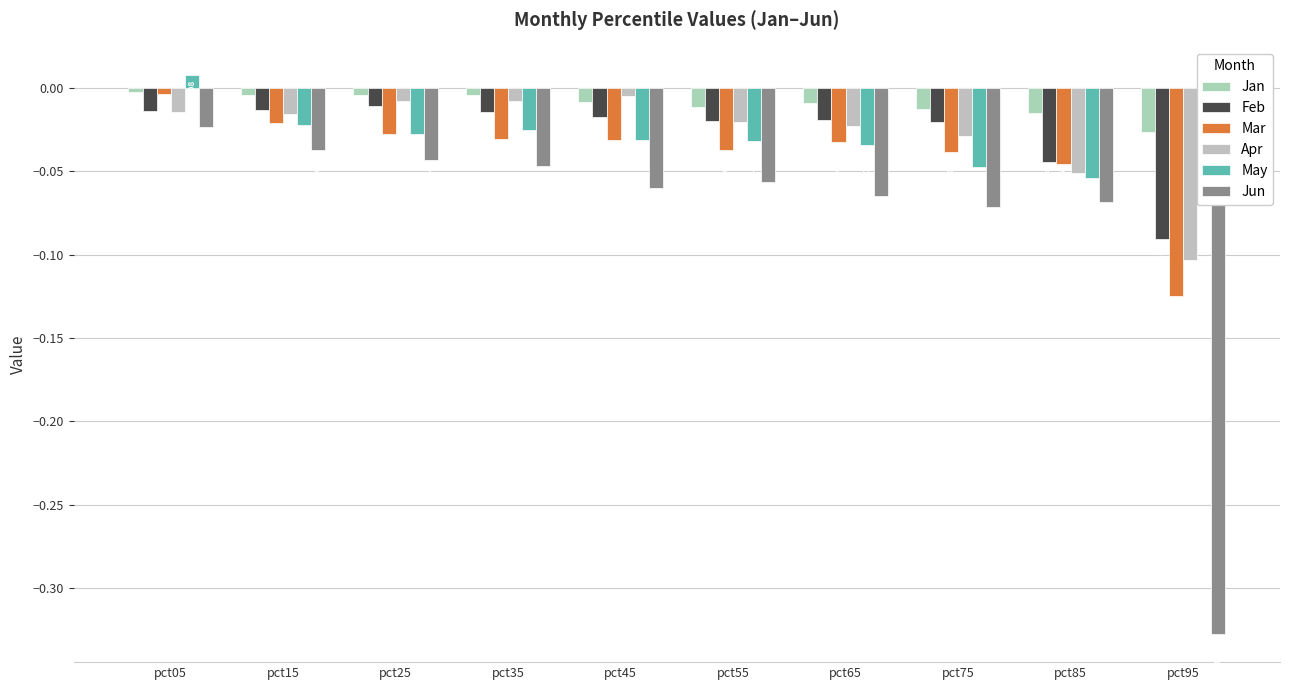

Rank the categories by Apr value from highest to lowest.

pct45, pct25, pct35, pct05, pct15, pct55, pct65, pct75, pct85, pct95